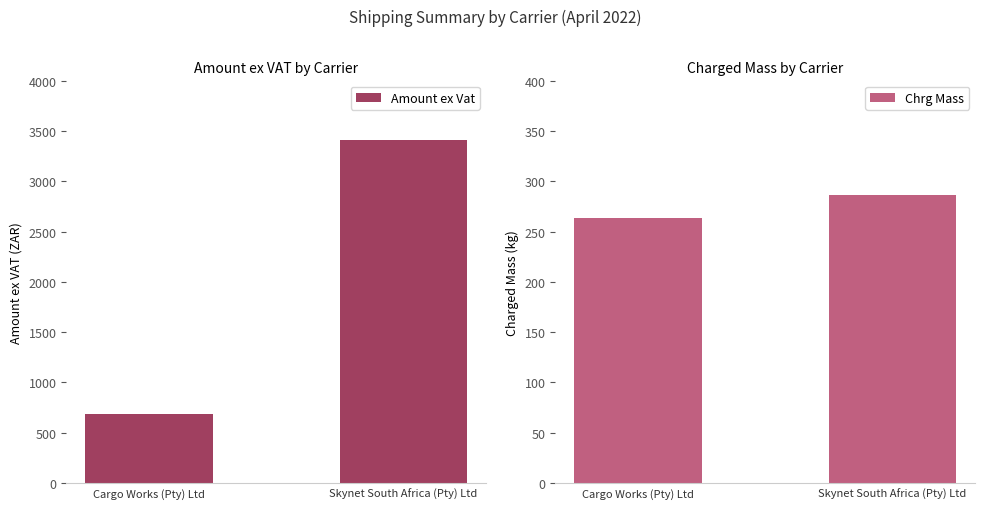

What position from the left is Cargo Works (Pty) Ltd?

1